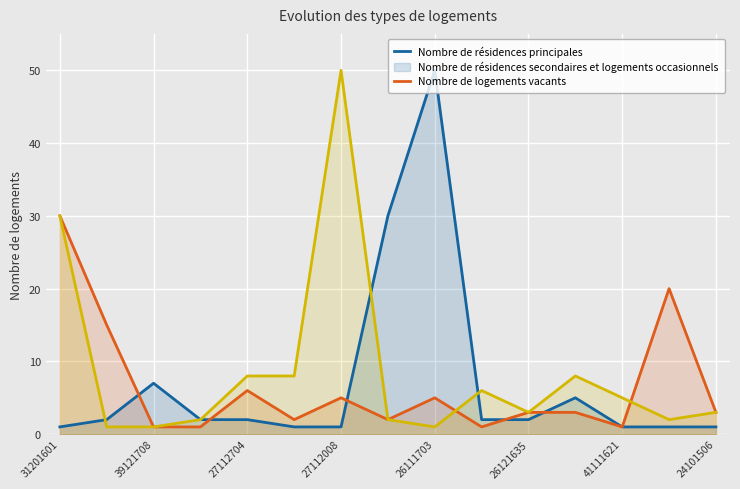

Where do Nombre de logements vacants and Nombre de résidences secondaires et logements occasionnels first cross each other?

8 and 9